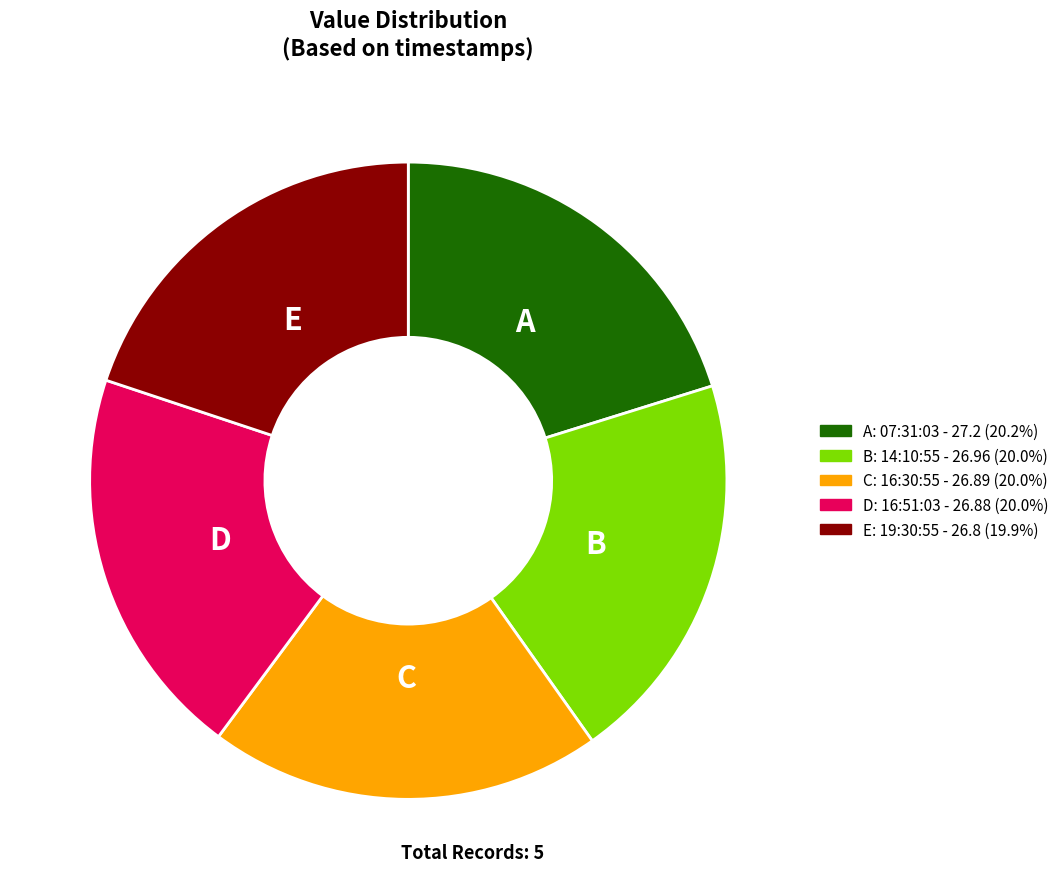

Does C: 16:30:55 - 26.89 (20.0%) represent more than half of the total?

No